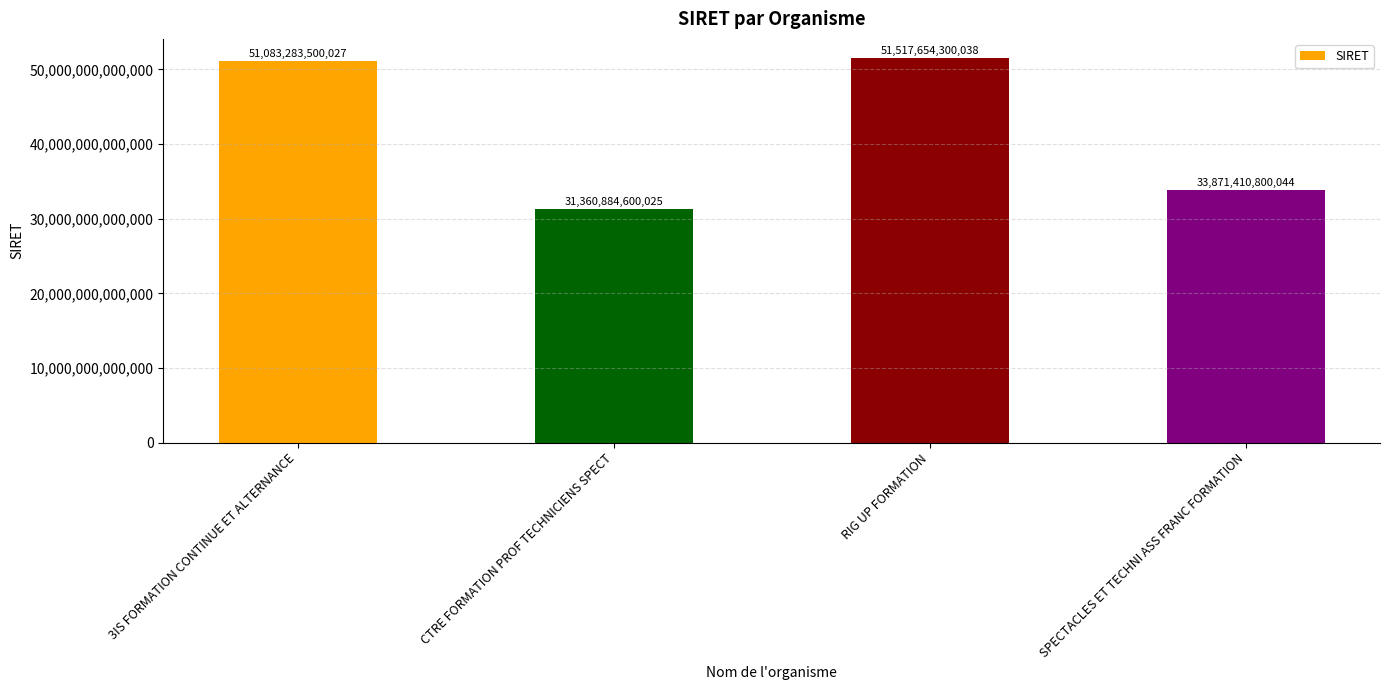

List the labels in order of value, smallest first.

CTRE FORMATION PROF TECHNICIENS SPECT, SPECTACLES ET TECHNI ASS FRANC FORMATION, 3IS FORMATION CONTINUE ET ALTERNANCE, RIG UP FORMATION